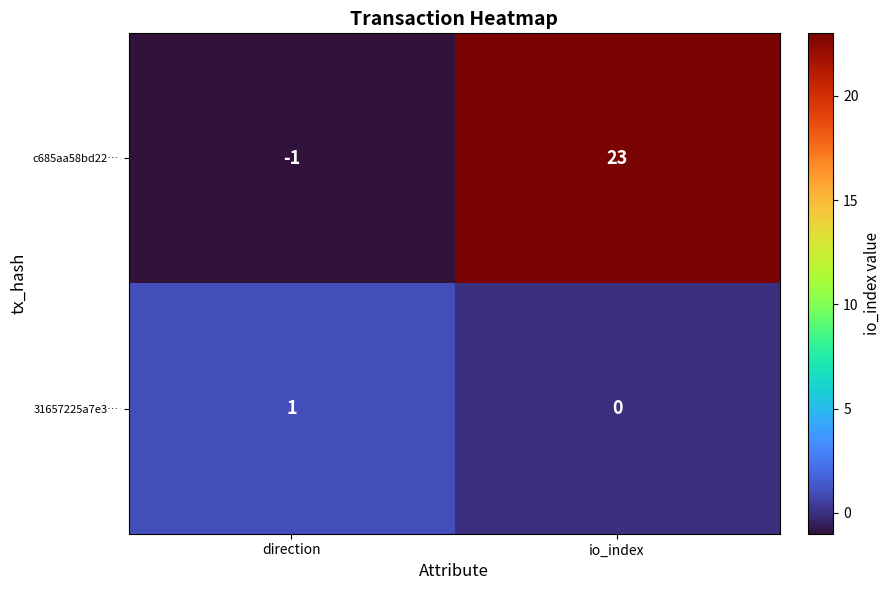

What is the difference between the maximum and minimum values in the c685aa58bd22… series?

24